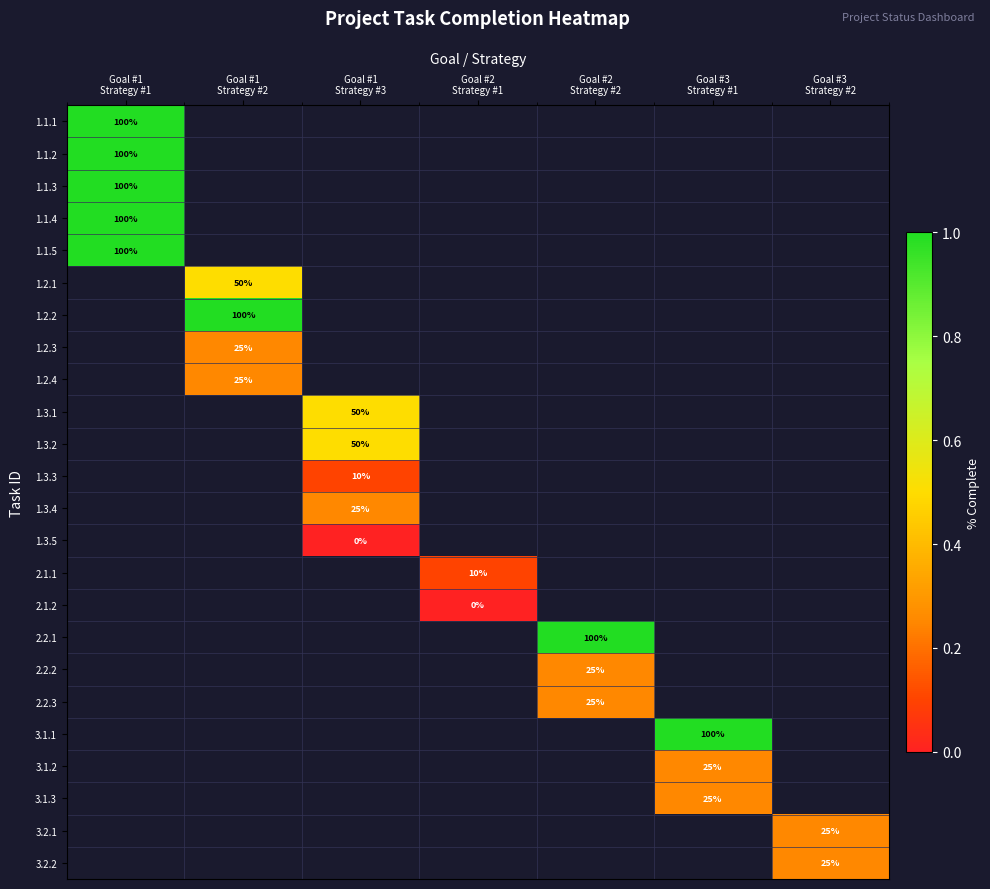

The 1.2.2 series shows 1.0 at Goal #1 Strategy #2. True or false?

True